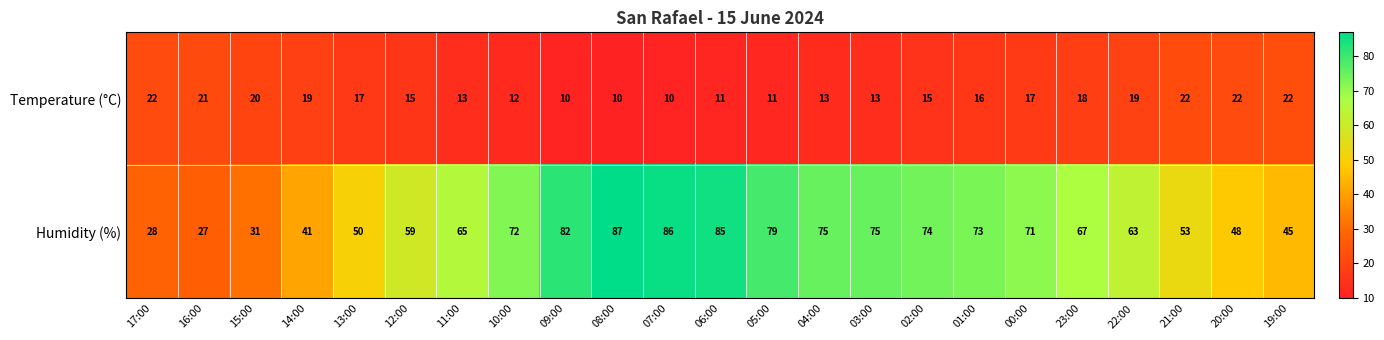

True or false: Humidity (%) has a value of 50 at 13:00.

True